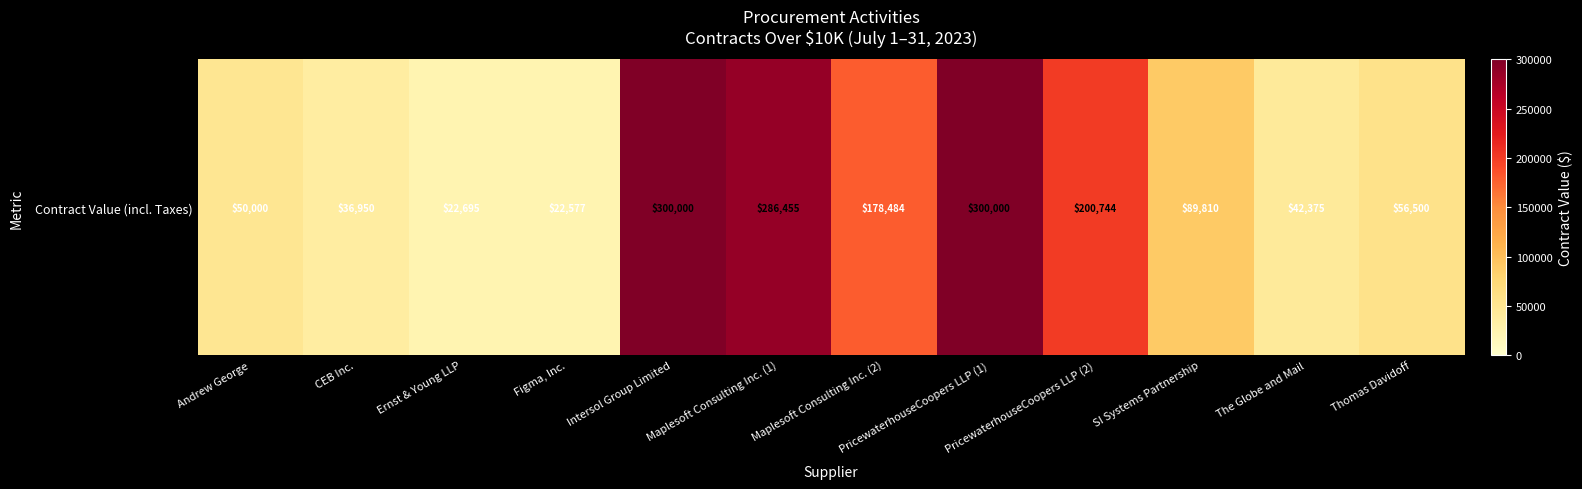

What is the average value?

132215.9